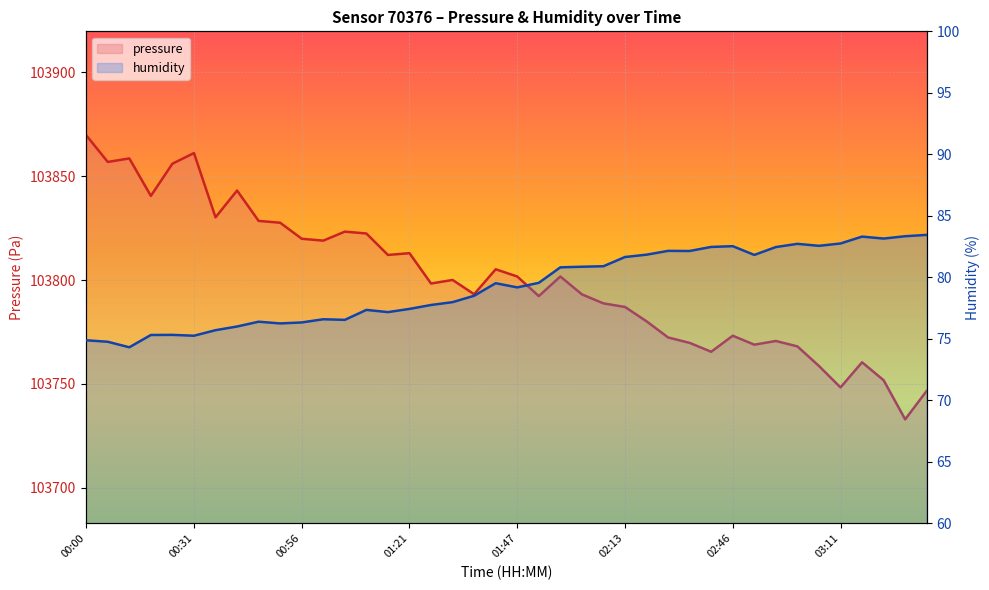

Reading left to right, transcribe all the data shown in this chart.

pressure: 103869.7	103856.8	103858.5	103840.5	103856.0	103861.1	103830.2	103843.1	103828.5	103827.6	103819.9	103819.0	103823.3	103822.4	103812.1	103812.9	103798.3	103800.1	103793.2	103805.2	103801.7	103792.3	103801.7	103793.1	103788.8	103787.1	103780.2	103772.4	103769.8	103765.5	103773.2	103768.9	103770.7	103768.1	103758.7	103748.3	103760.4	103751.8	103733.0	103746.7
humidity: 74.9	74.8	74.3	75.3	75.3	75.2	75.7	76.0	76.4	76.2	76.3	76.6	76.5	77.3	77.2	77.4	77.8	78.0	78.5	79.5	79.2	79.5	80.8	80.9	80.9	81.7	81.8	82.2	82.1	82.5	82.5	81.8	82.5	82.7	82.6	82.8	83.3	83.2	83.3	83.5